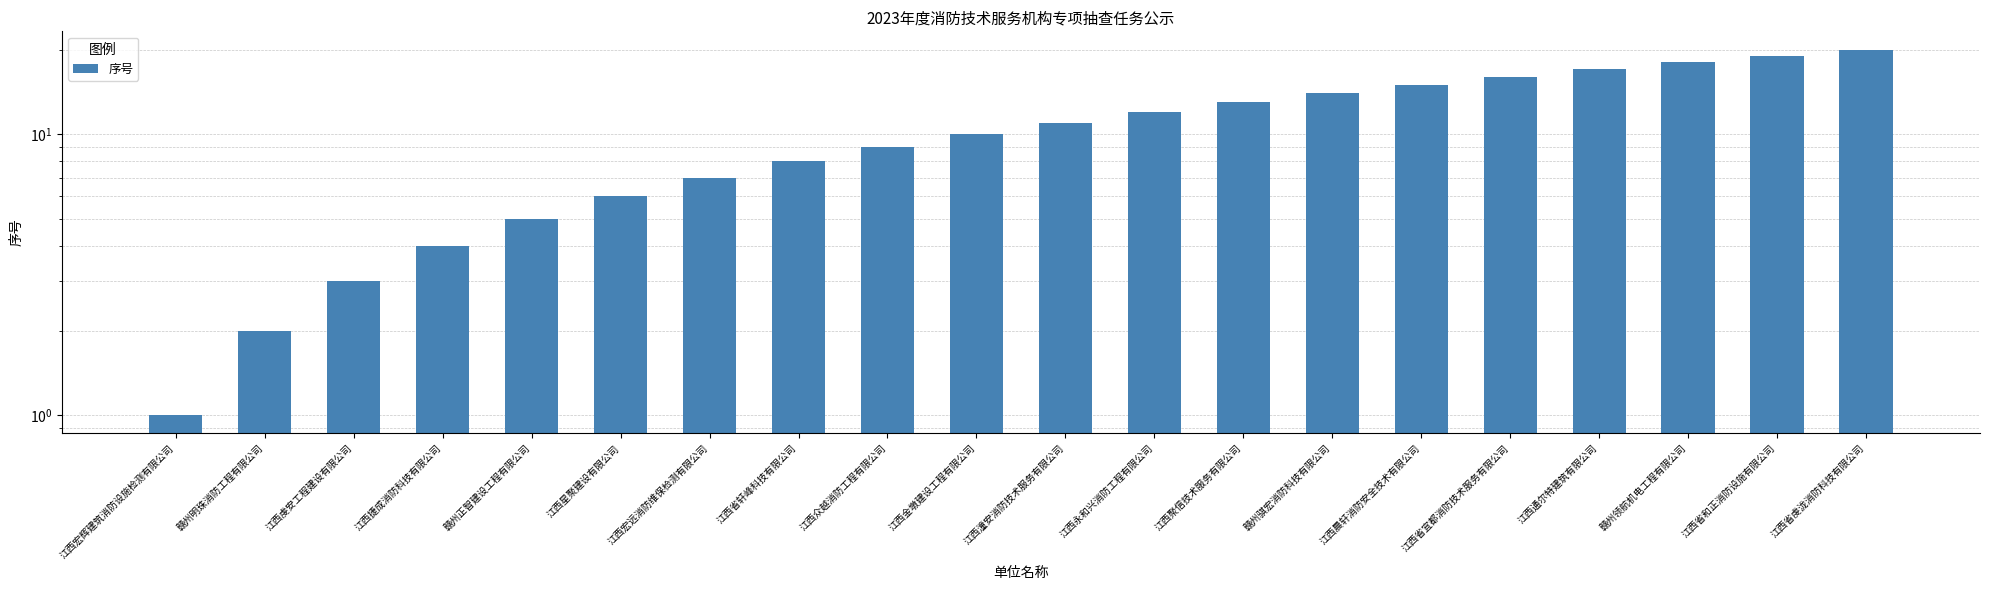

List the labels in order of value, smallest first.

江西宏辉建筑消防设施检测有限公司, 赣州明珠消防工程有限公司, 江西虔安工程建设有限公司, 江西捷成消防科技有限公司, 赣州正智建设工程有限公司, 江西星聚建设有限公司, 江西宏远消防维保检测有限公司, 江西省轩峰科技有限公司, 江西众越消防工程有限公司, 江西金墩建设工程有限公司, 江西潼安消防技术服务有限公司, 江西永和兴消防工程有限公司, 江西聚信技术服务有限公司, 赣州骐宏消防科技有限公司, 江西晨轩消防安全技术有限公司, 江西省宜都消防技术服务有限公司, 江西通尔特建筑有限公司, 赣州领航机电工程有限公司, 江西省和正消防设施有限公司, 江西省虔泷消防科技有限公司